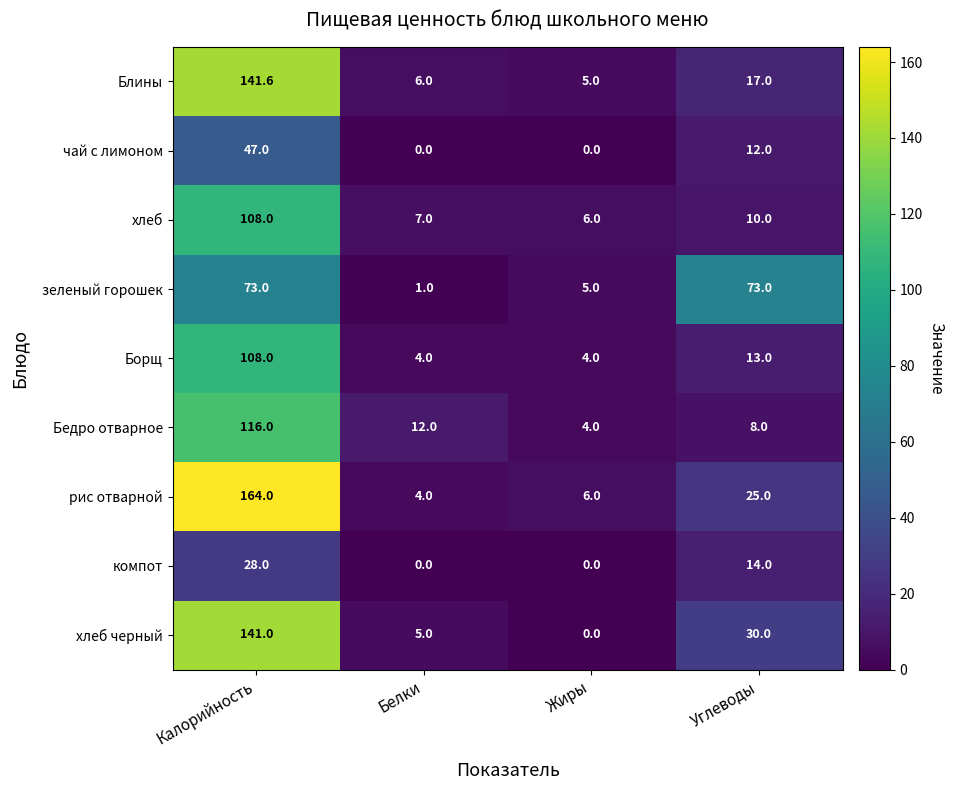

How many чай с лимоном values are between 0 and 47?

4